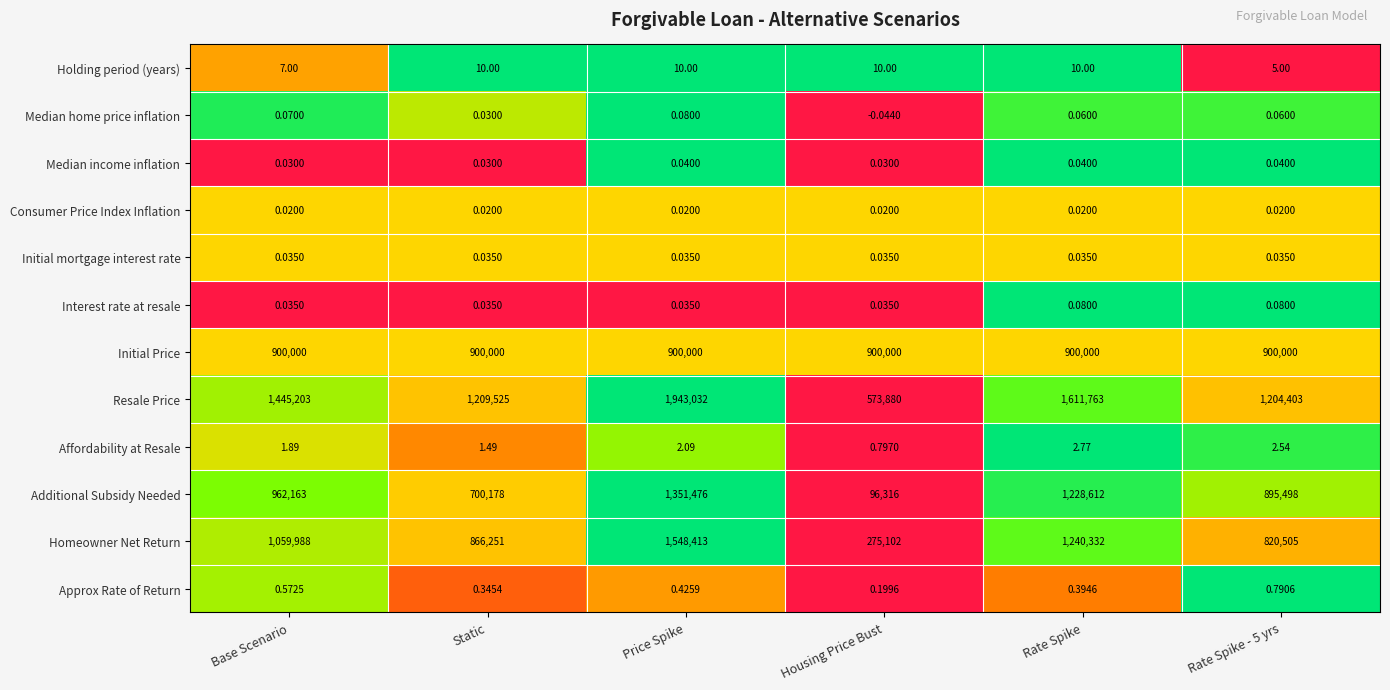

At Rate Spike - 5 yrs, list the series in order from largest to smallest.

Resale Price, Initial Price, Additional Subsidy Needed, Homeowner Net Return, Holding period (years), Affordability at Resale, Approx Rate of Return, Interest rate at resale, Median home price inflation, Median income inflation, Initial mortgage interest rate, Consumer Price Index Inflation